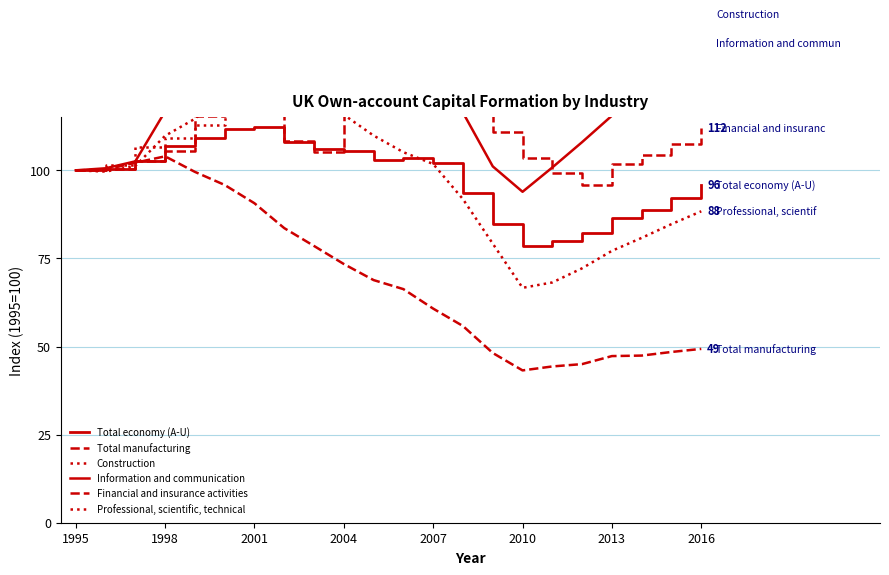

Count the number of categories in the chart.

22